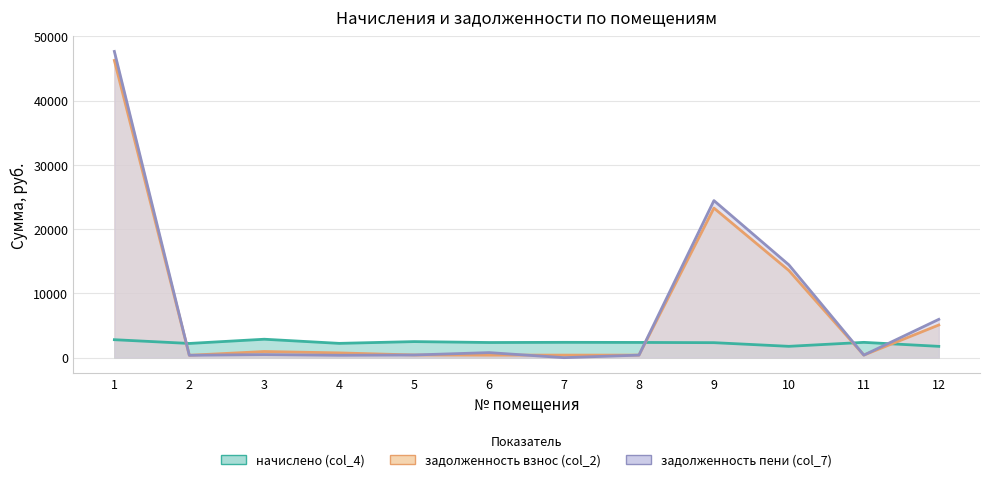

At which label does задолженность взнос (col_2) reach its minimum?

2